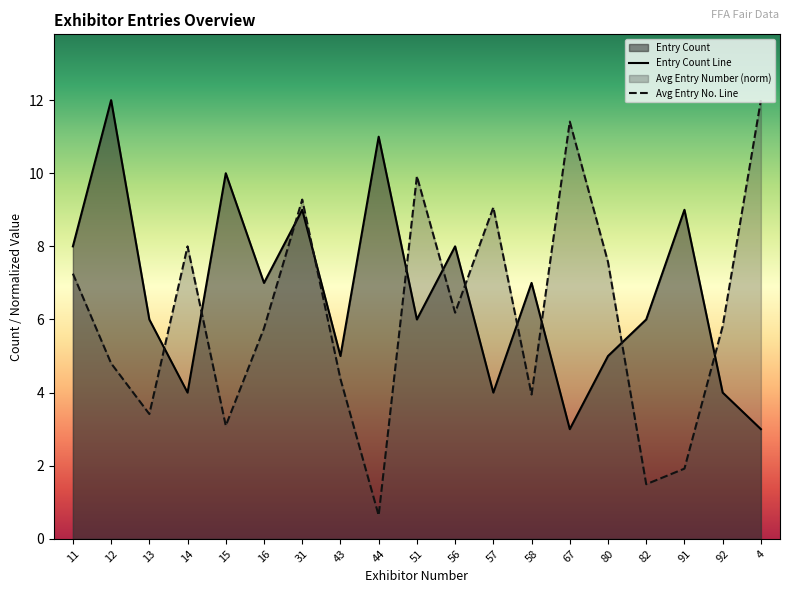

Where is the first local maximum for Entry Count?

12